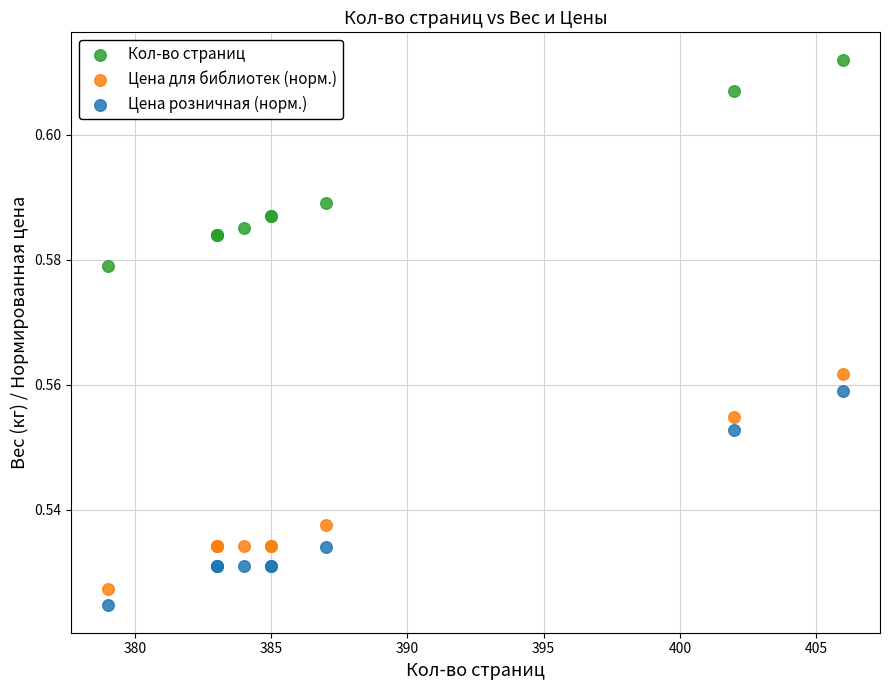

What are all the series names shown in the legend?

Кол-во страниц, Цена для библиотек (норм.), Цена розничная (норм.)